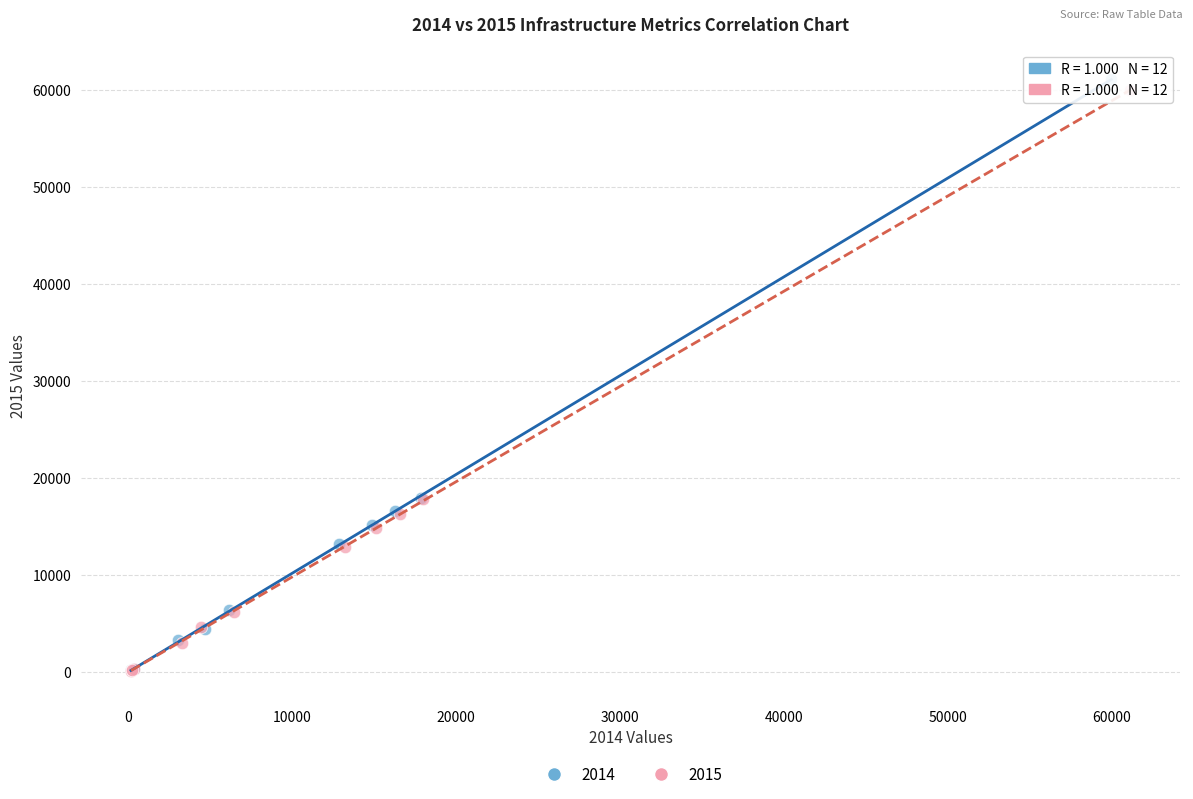

Which series has the widest spread of Y values?

2014